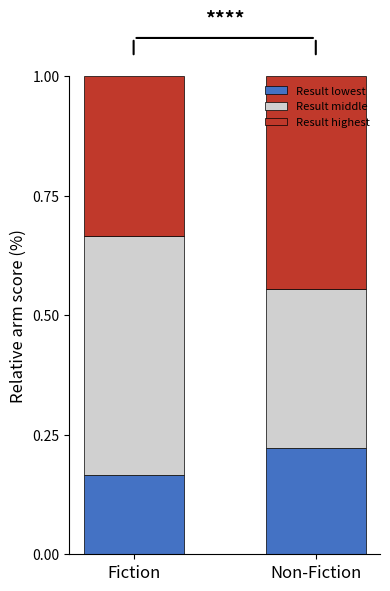

What is the total value across all series at Non-Fiction?

1.0